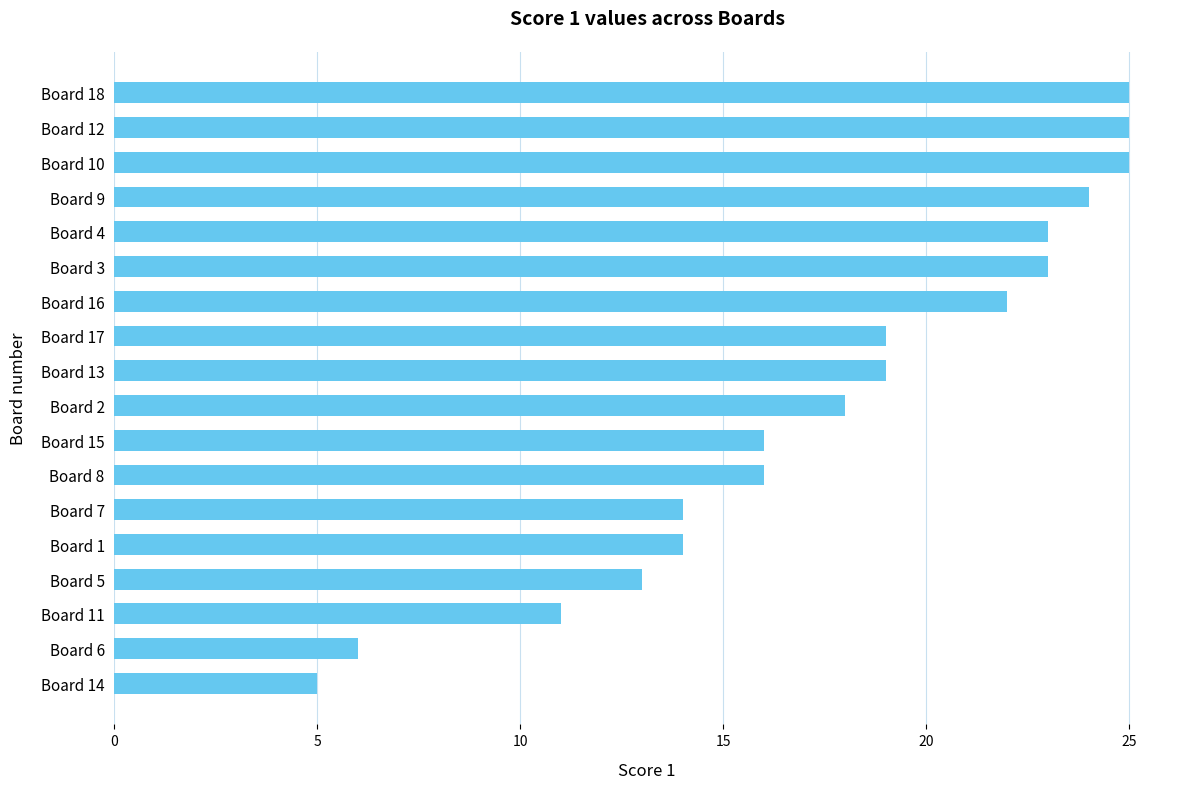

Reading bottom to top, transcribe all the data shown in this chart.

Board 14=5	Board 6=6	Board 11=11	Board 5=13	Board 1=14	Board 7=14	Board 8=16	Board 15=16	Board 2=18	Board 13=19	Board 17=19	Board 16=22	Board 3=23	Board 4=23	Board 9=24	Board 10=25	Board 12=25	Board 18=25